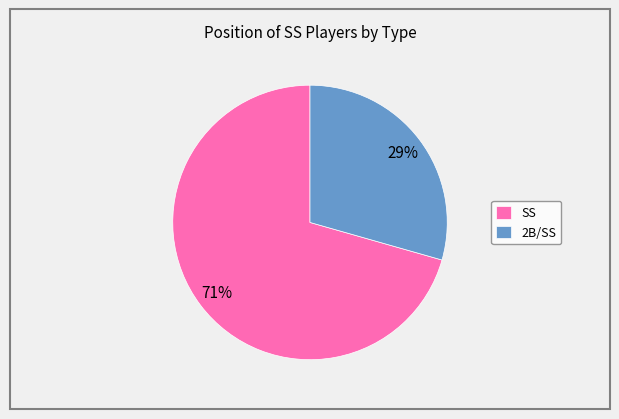

To the nearest percent, what is the average slice percentage?

50%